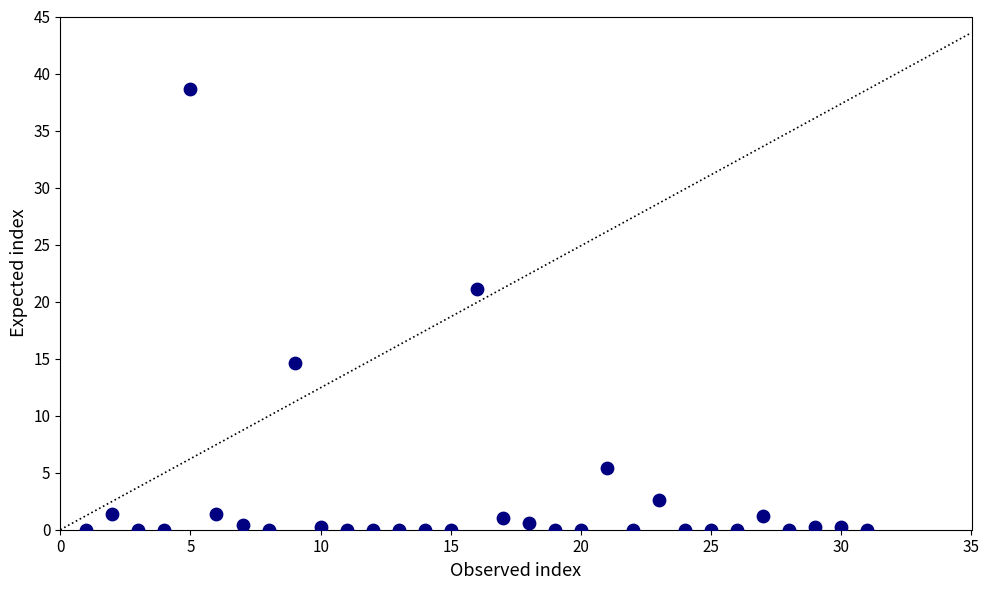

What Y value in the scatter plot is closest to 19?

21.1